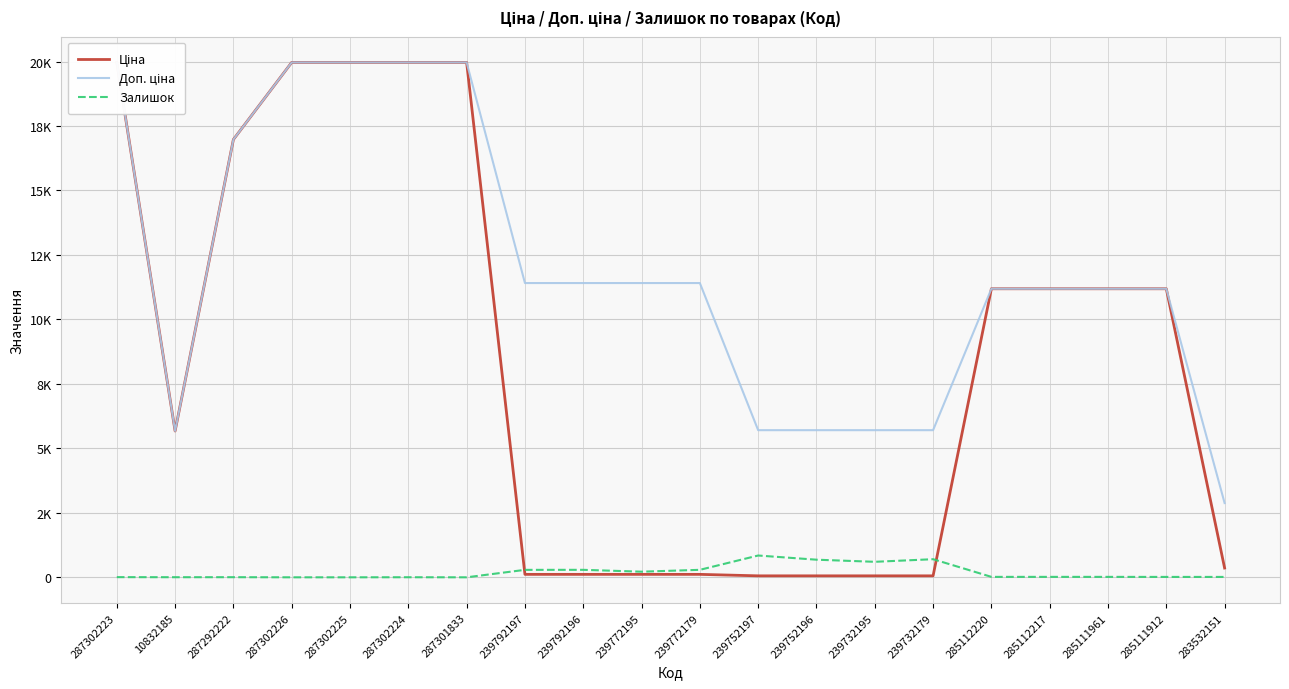

What is the total value across all series at 285111912?

22391.3